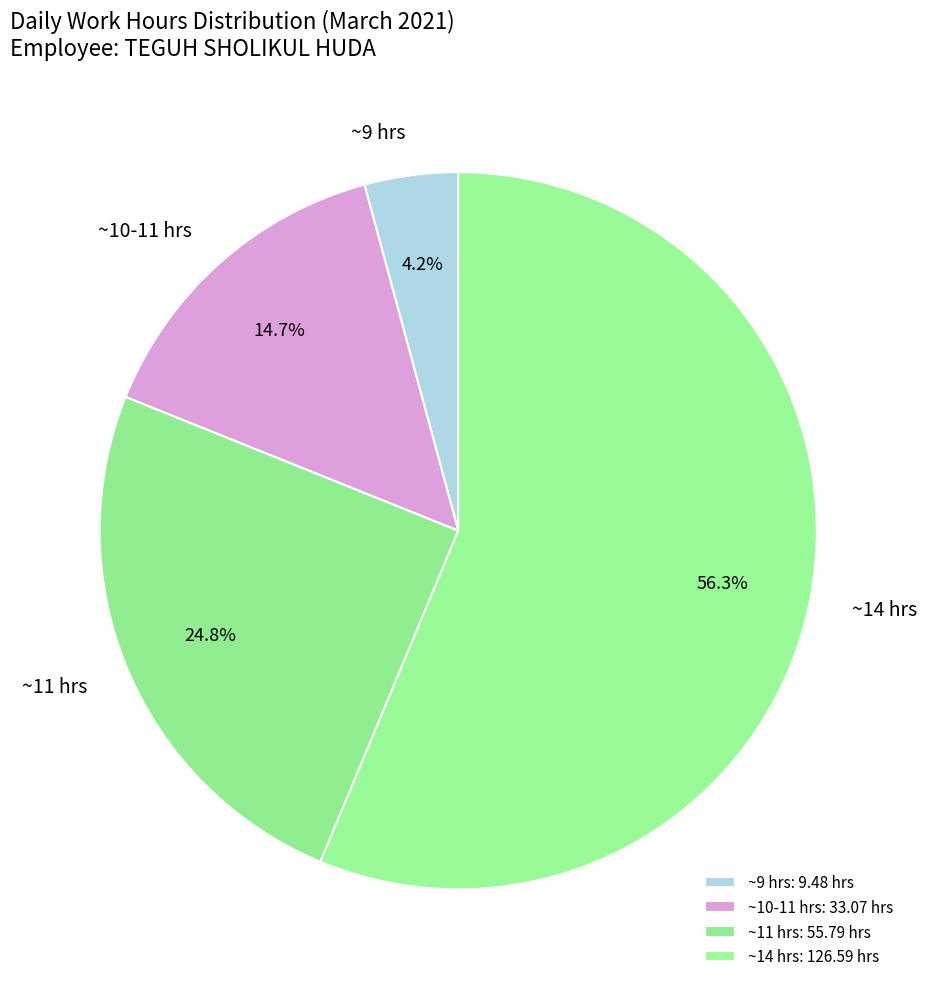

What portion of the pie excludes ~14 hrs?

43.7%